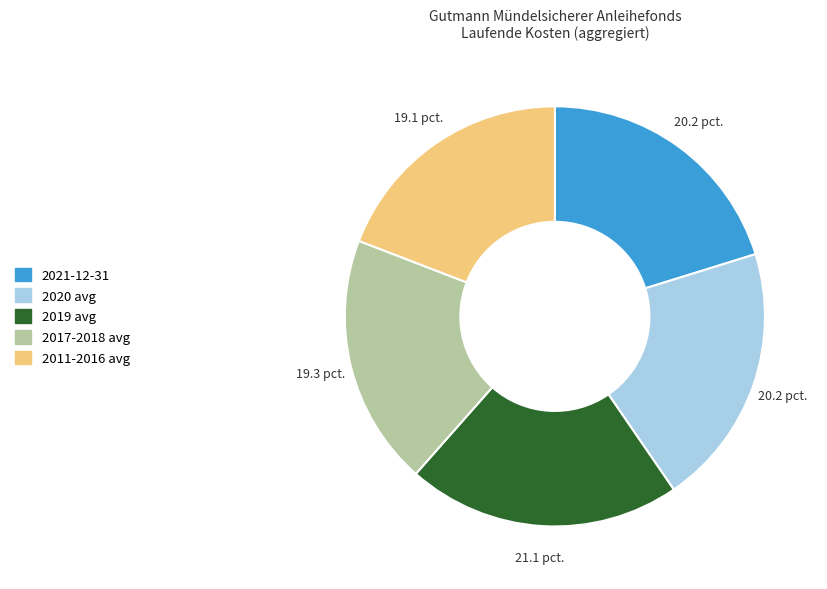

Is there a majority slice in this chart?

No